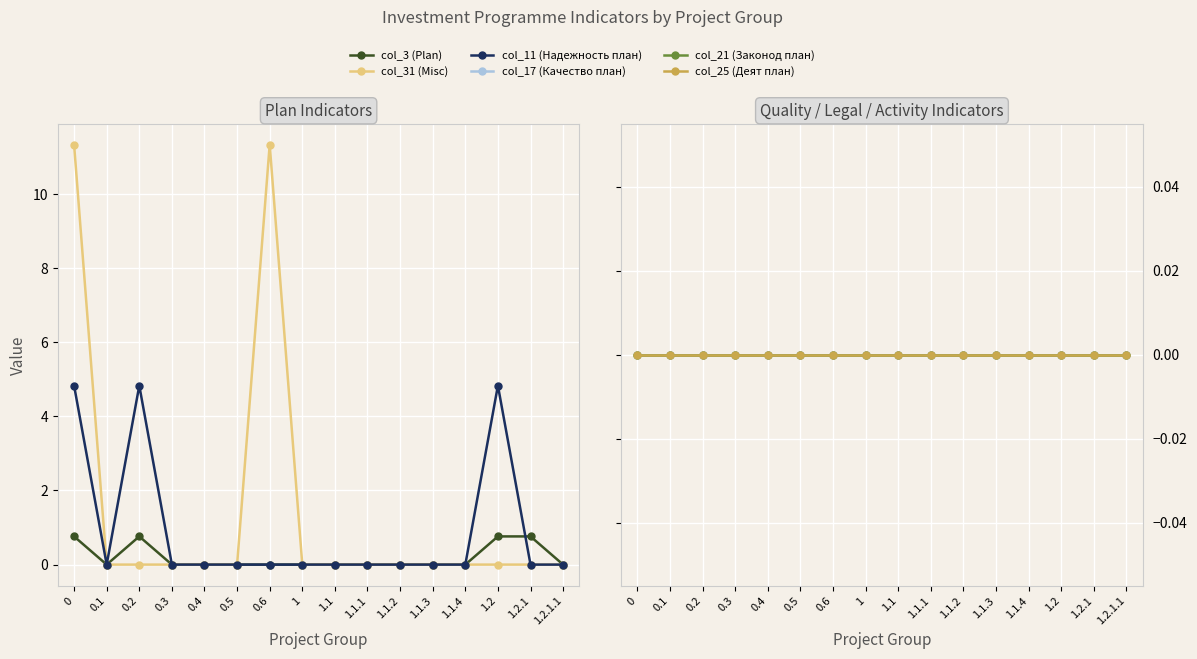

At how many categories does at least one series exceed 9?

2